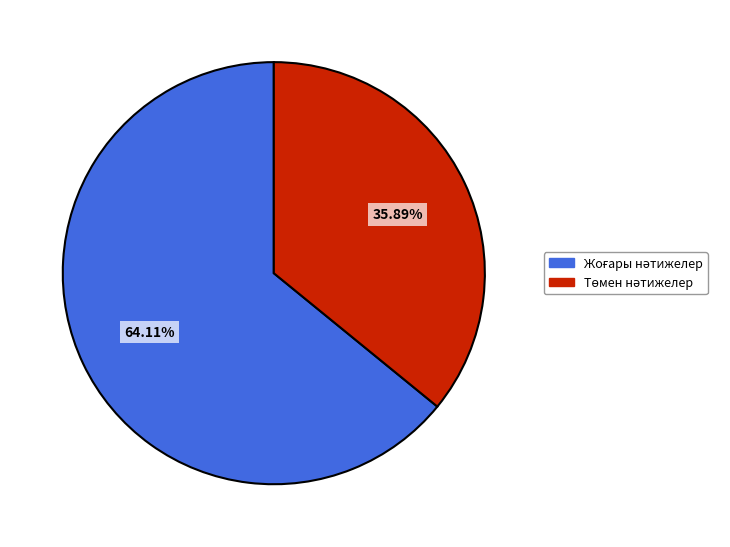

To the nearest percent, what is the difference between the largest and smallest slice percentages?

28%